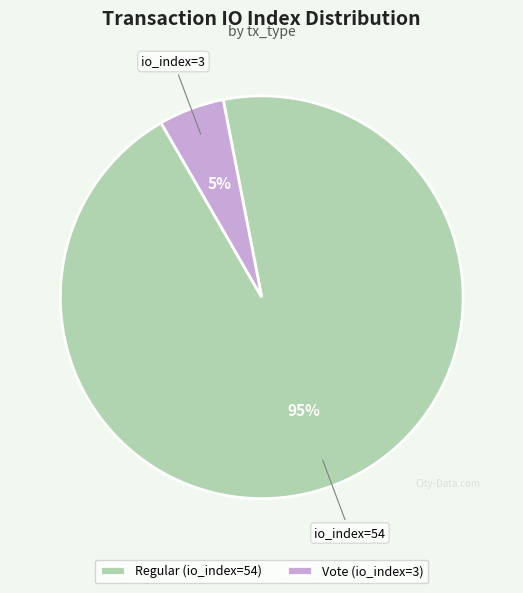

To the nearest percent, what is the combined percentage of Regular (io_index=54) and Vote (io_index=3)?

100%